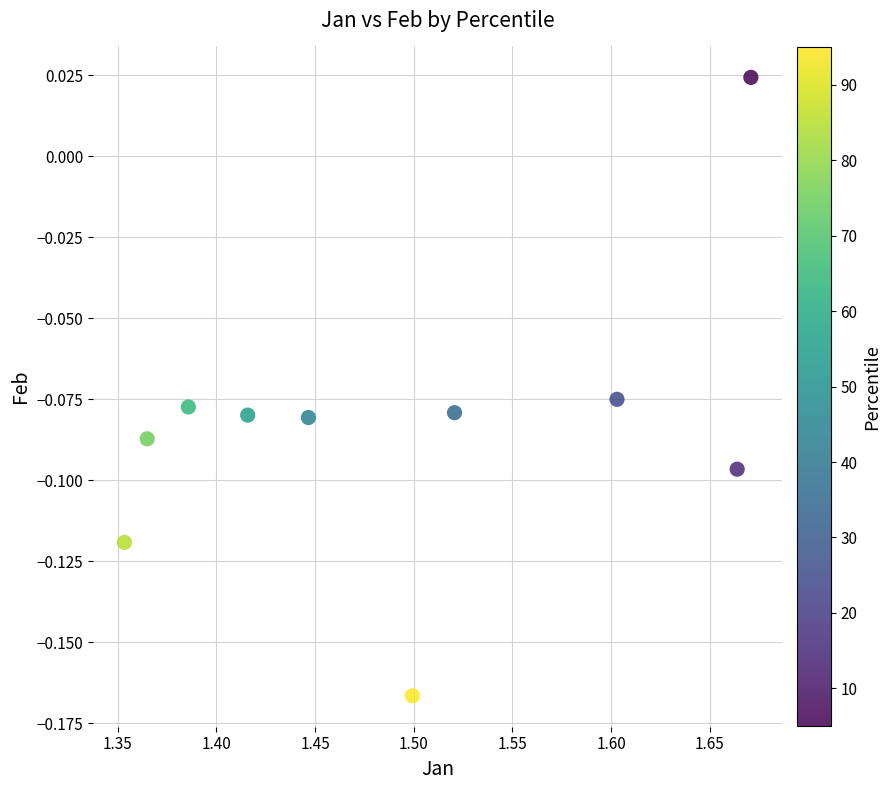

What is the range of X values (max minus min)?

0.3